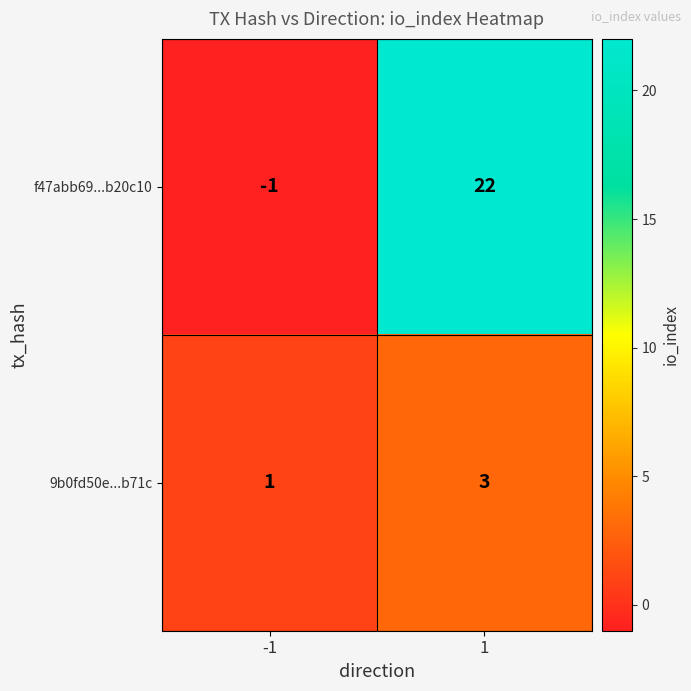

What is the sum of the f47abb69...b20c10 values at -1 and 1?

21